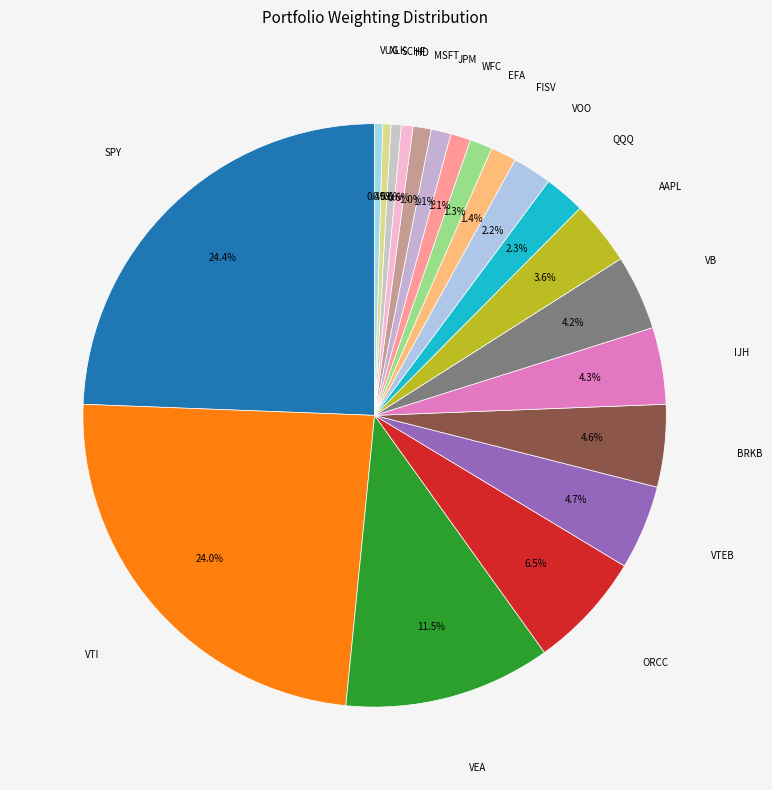

Count the number of slices in the pie.

20